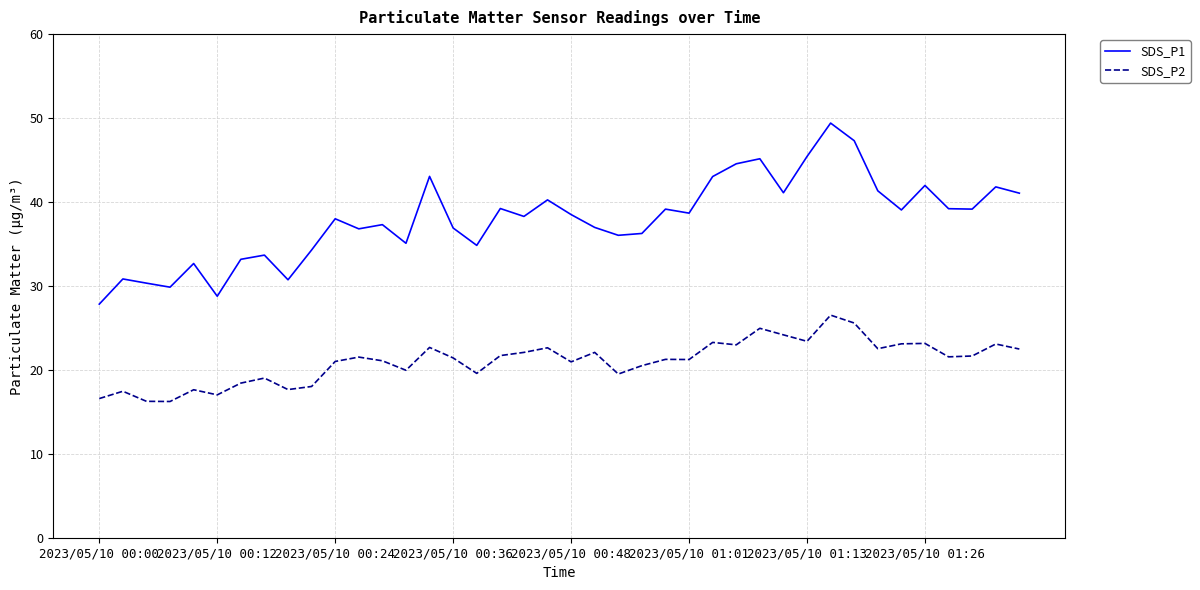

Rank the series by their average value, from highest to lowest.

SDS_P1, SDS_P2